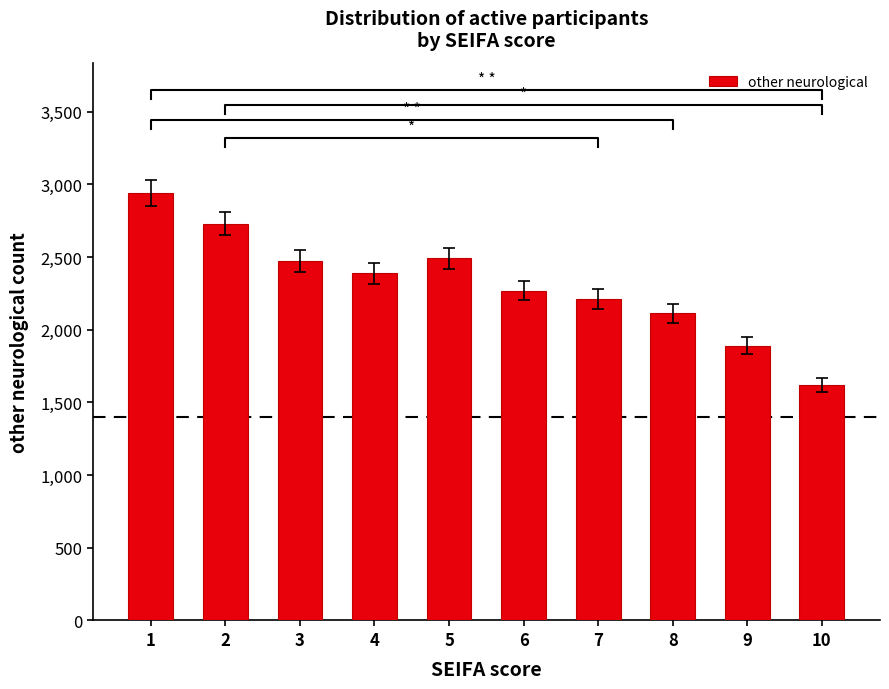

At which label does the data first exceed 2390?

1